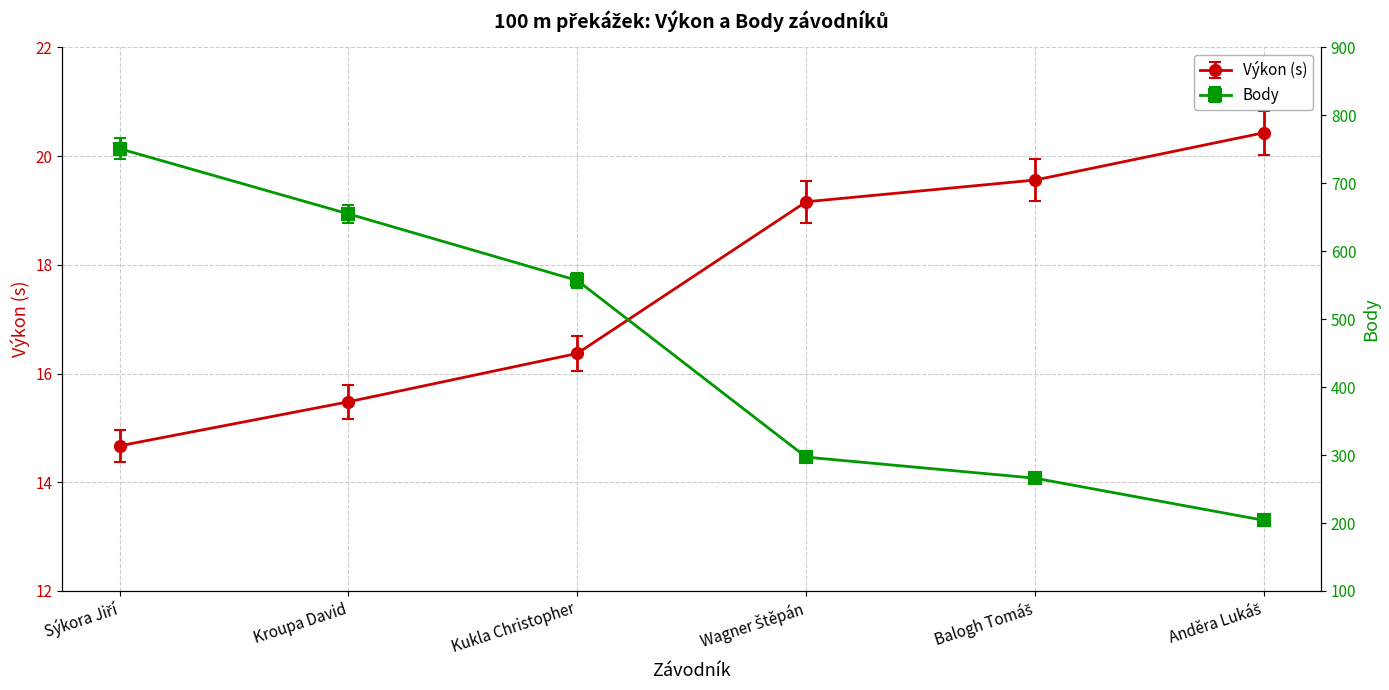

What is the spread (max minus min) of values at Kroupa David?

639.5